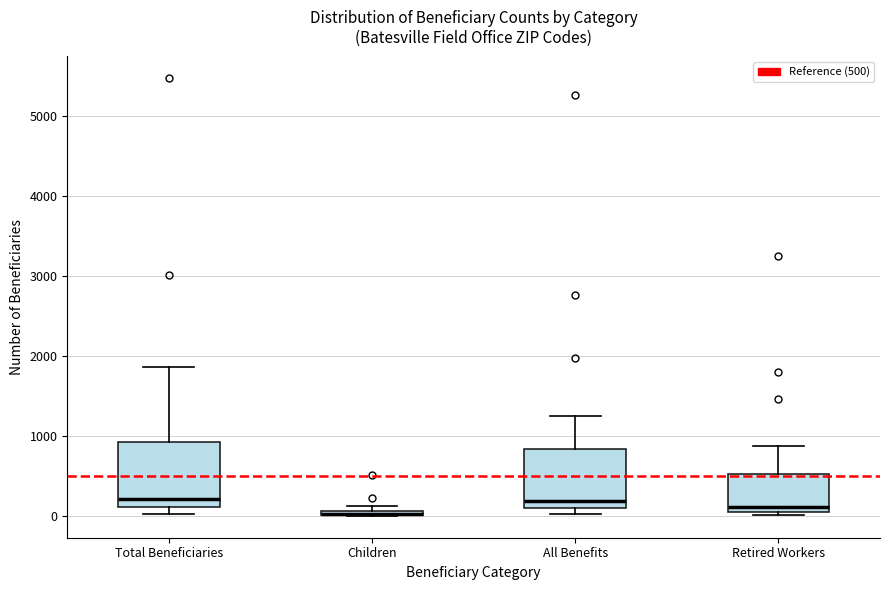

Where is the upper edge of the box for Retired Workers on the y-axis? The values are not printed on the chart, so give them approximately, as read against the axis.

500